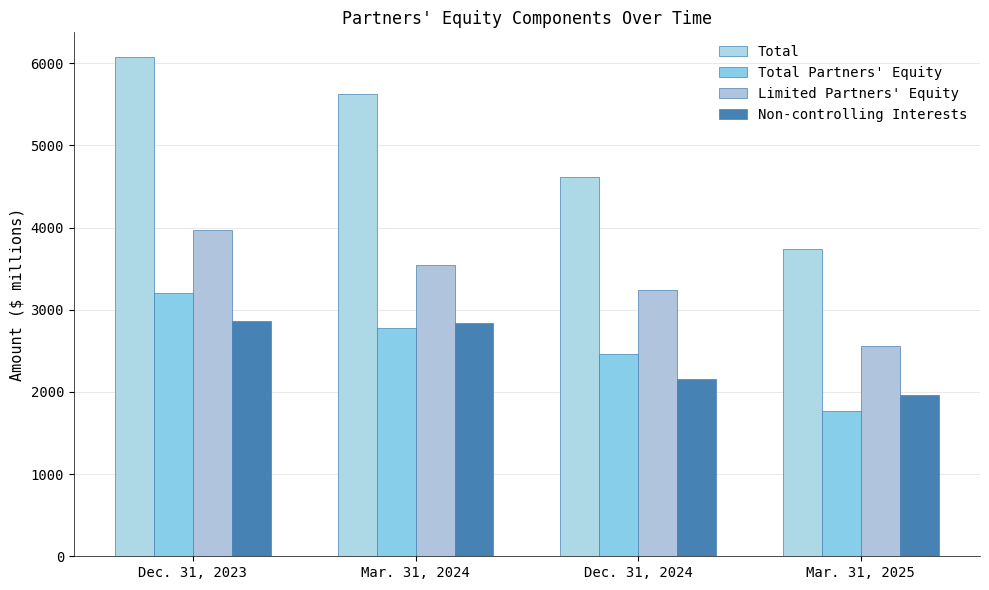

List the series in order of their peak value, highest first.

Total, Limited Partners' Equity, Total Partners' Equity, Non-controlling Interests